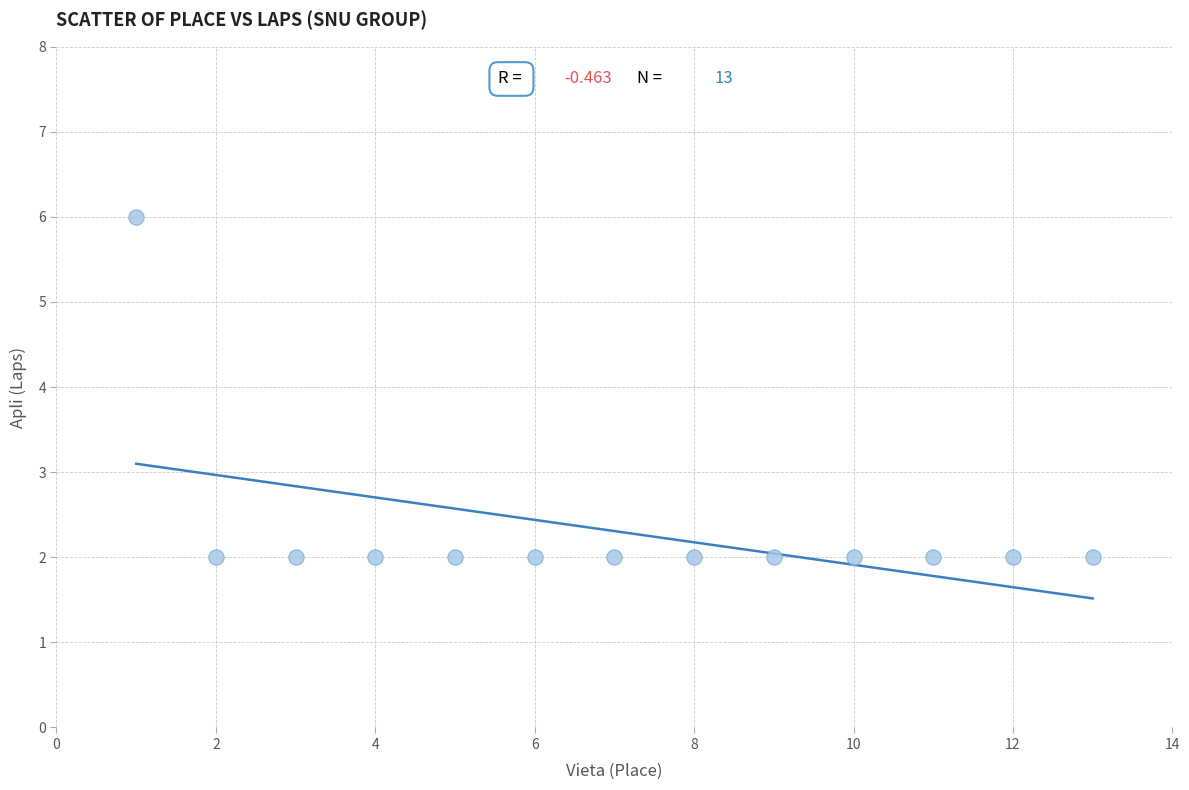

What is the range of Y values (max minus min)?

4